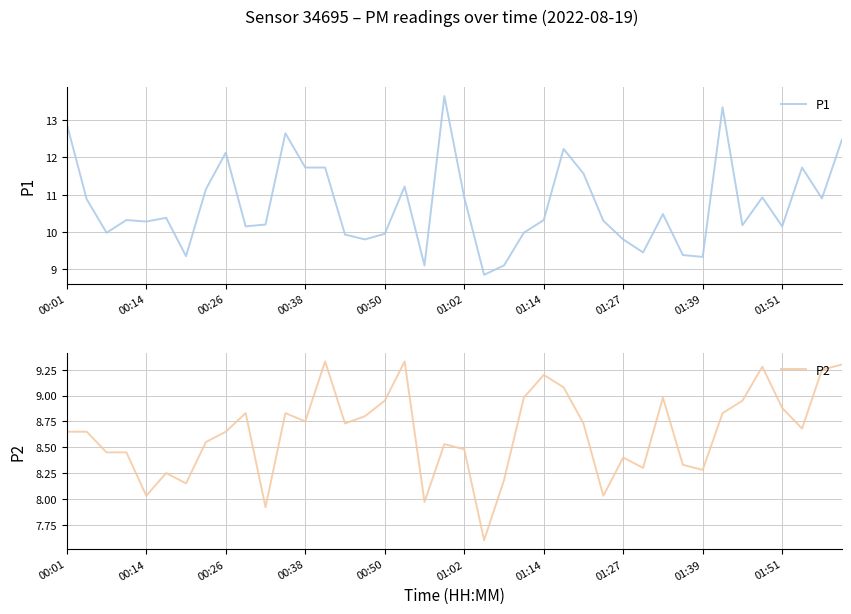

True or false: P2 and P1 cross at least once.

False